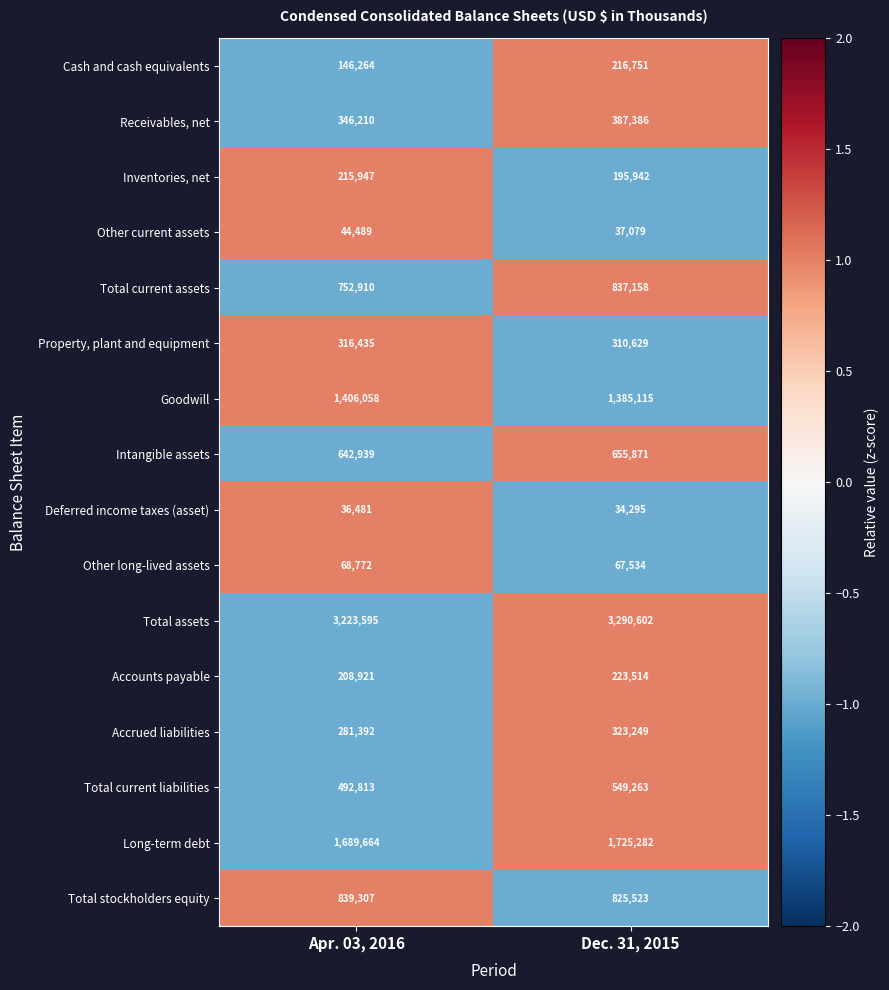

What is the difference between the Long-term debt values at Apr. 03, 2016 and Dec. 31, 2015?

35618